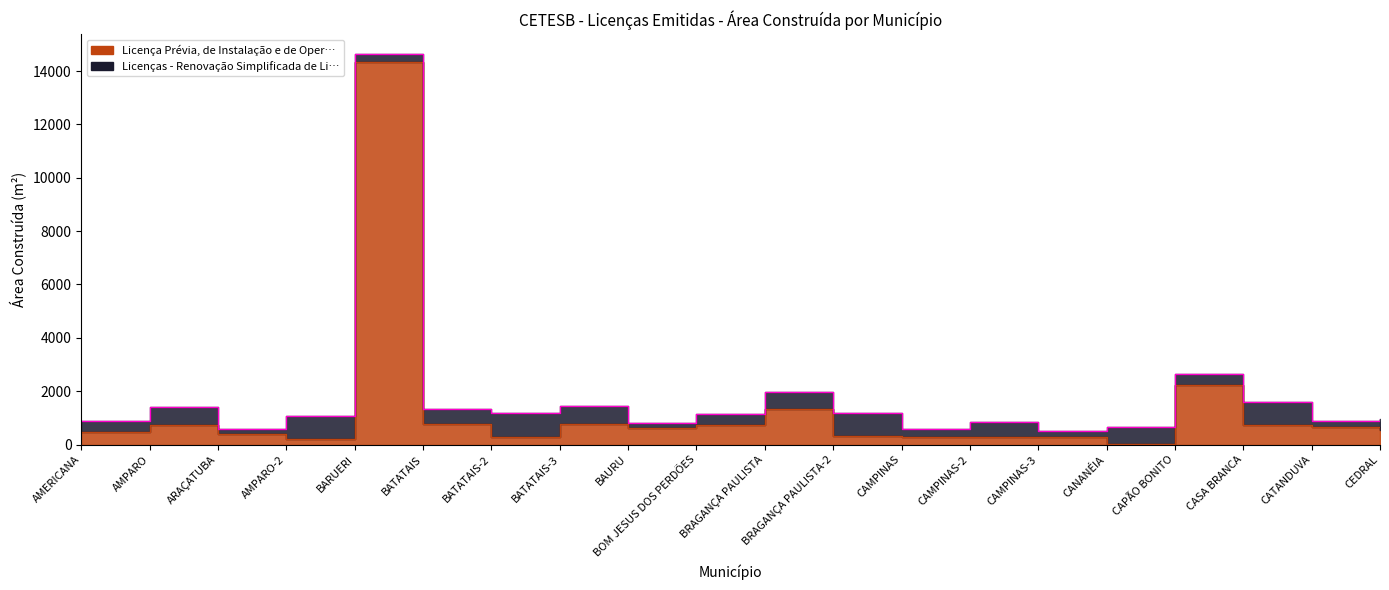

List the labels in order of value, largest first.

BARUERI, CAPÃO BONITO, BRAGANÇA PAULISTA, BATATAIS, BATATAIS-3, CASA BRANCA, AMPARO, BOM JESUS DOS PERDÕES, CATANDUVA, BAURU, CEDRAL, AMERICANA, ARAÇATUBA, BRAGANÇA PAULISTA-2, BATATAIS-2, CAMPINAS-2, CAMPINAS-3, CAMPINAS, AMPARO-2, CANANÉIA